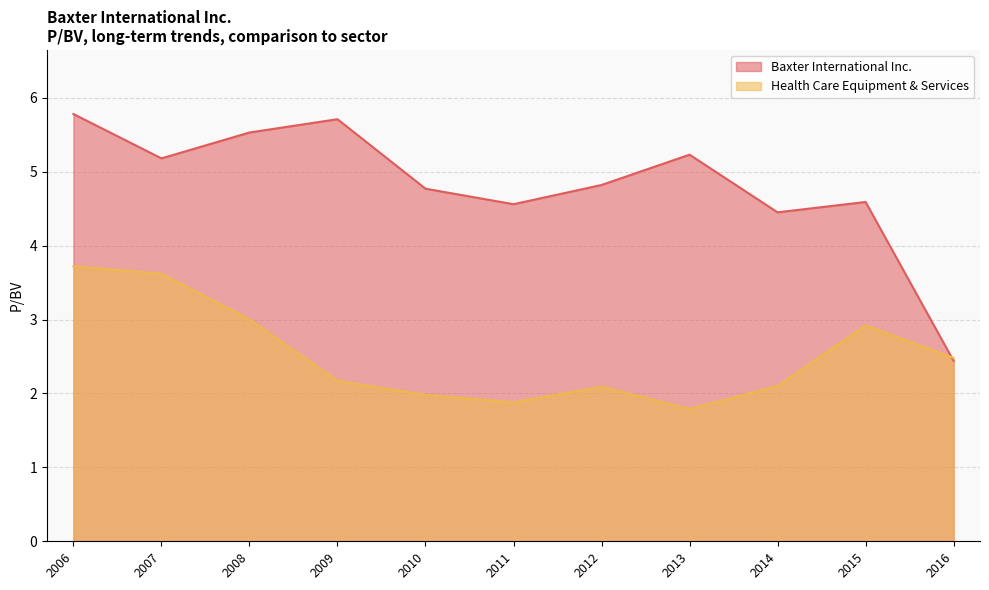

Which series changed the most between 2012-02-23 and 2008-02-26?

Health Care Equipment & Services